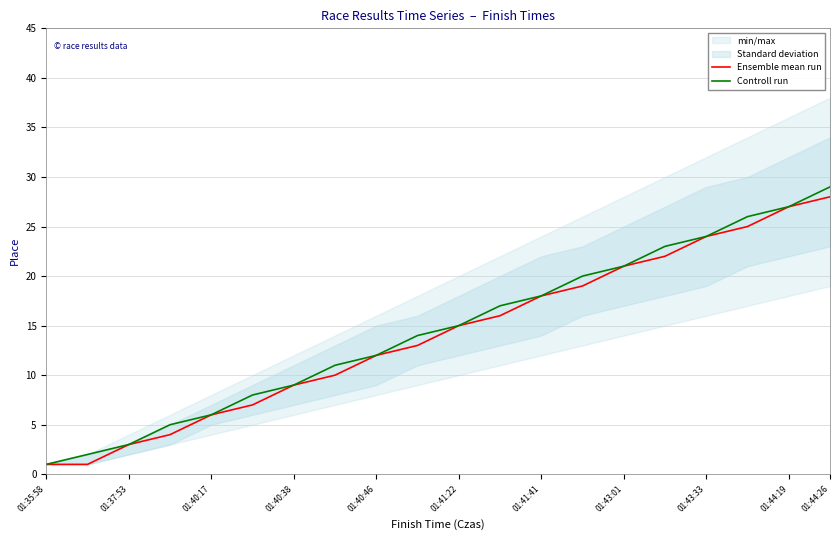

What is the minimum value shown in the chart?

1